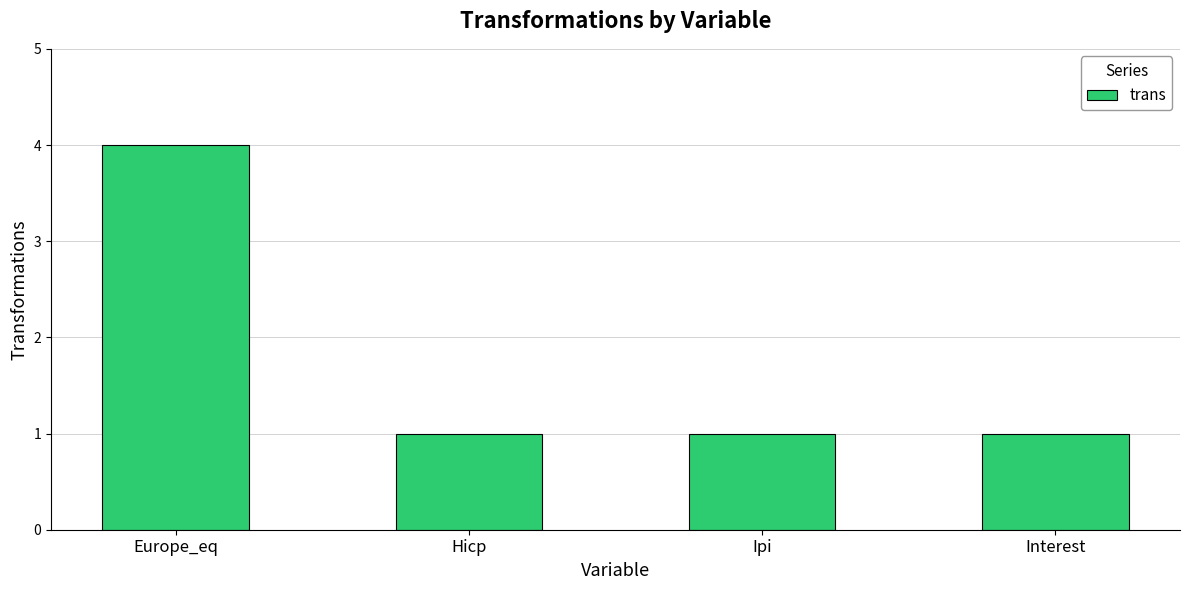

At which category does the chart reach its peak across all series?

Europe_eq